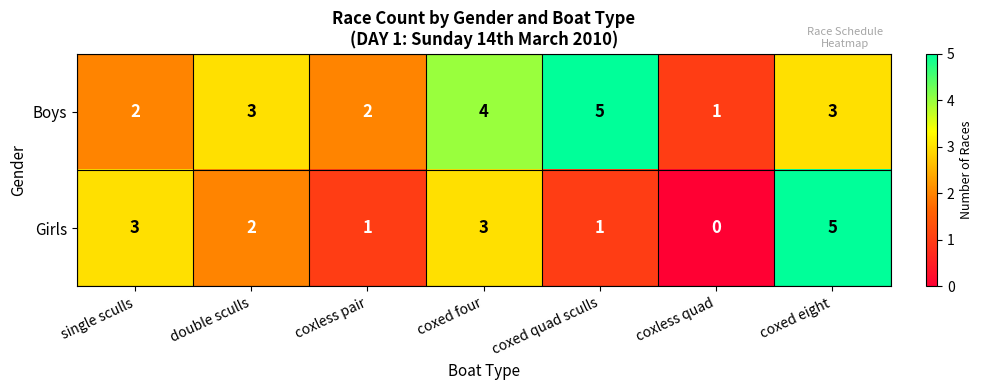

What is the difference between the maximum and second lowest values in the Boys series?

3